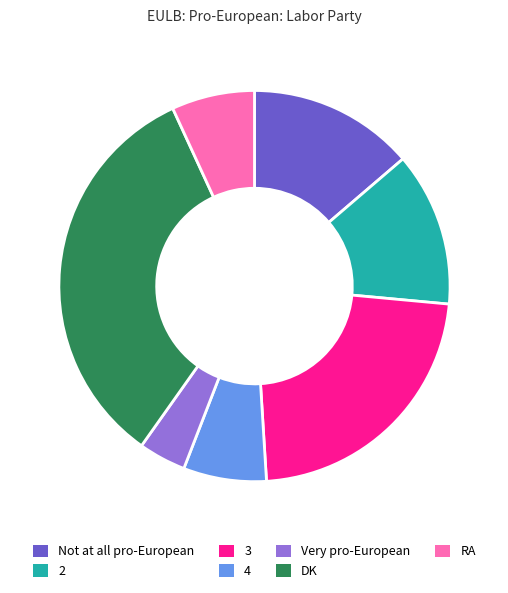

Does any single category account for the majority?

No